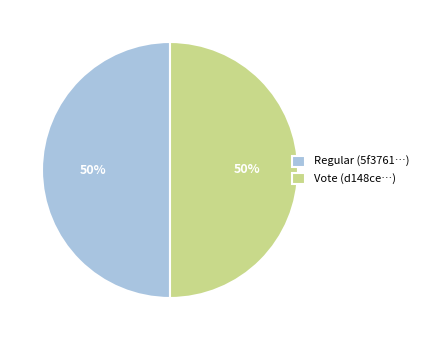

To the nearest percent, what is the difference between the largest and smallest slice percentages?

0%